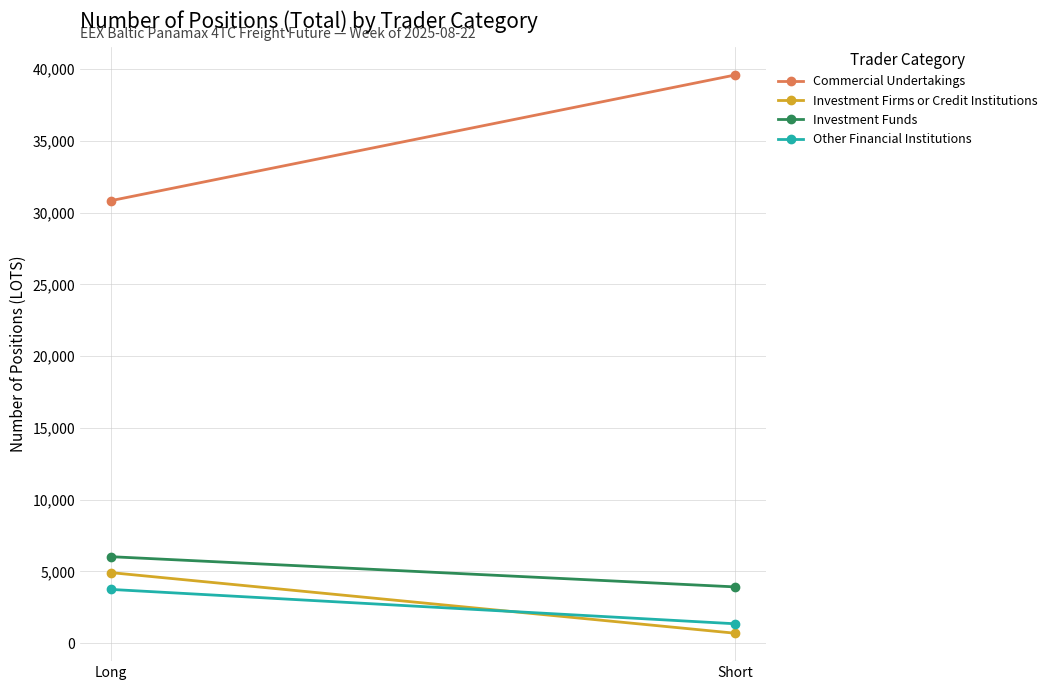

Reading left to right, list all the values displayed in this chart.

Commercial Undertakings: 30834.6	39584.0
Investment Firms or Credit Institutions: 4917.8	697.8
Investment Funds: 6028.8	3925.2
Other Financial Institutions: 3748.3	1356.5